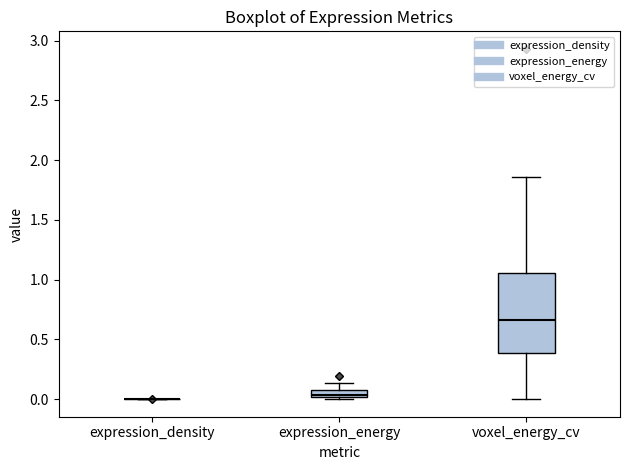

Comparing the boxes themselves (not the whiskers), which one is the tallest?

voxel_energy_cv